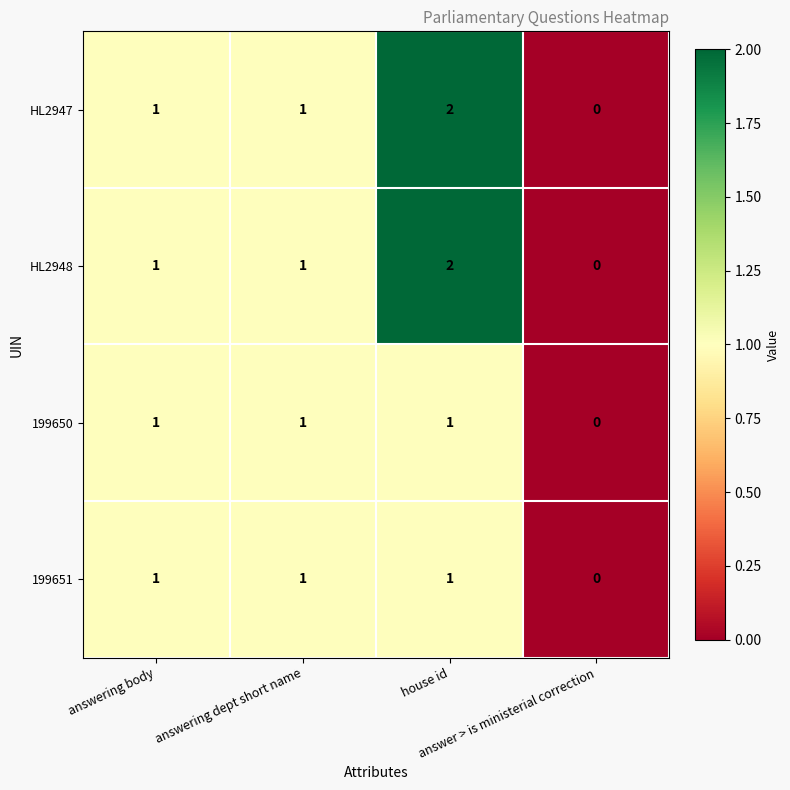

Count the HL2948 values in the range 1 to 2.

3